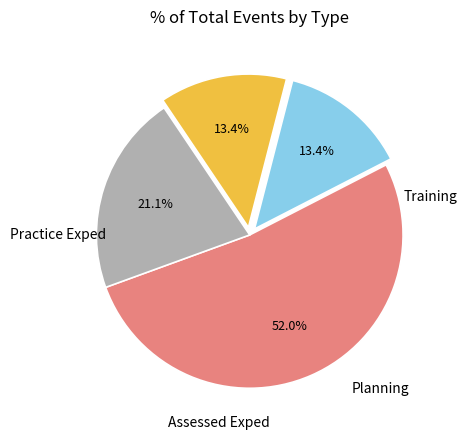

Does any single category account for the majority?

Yes